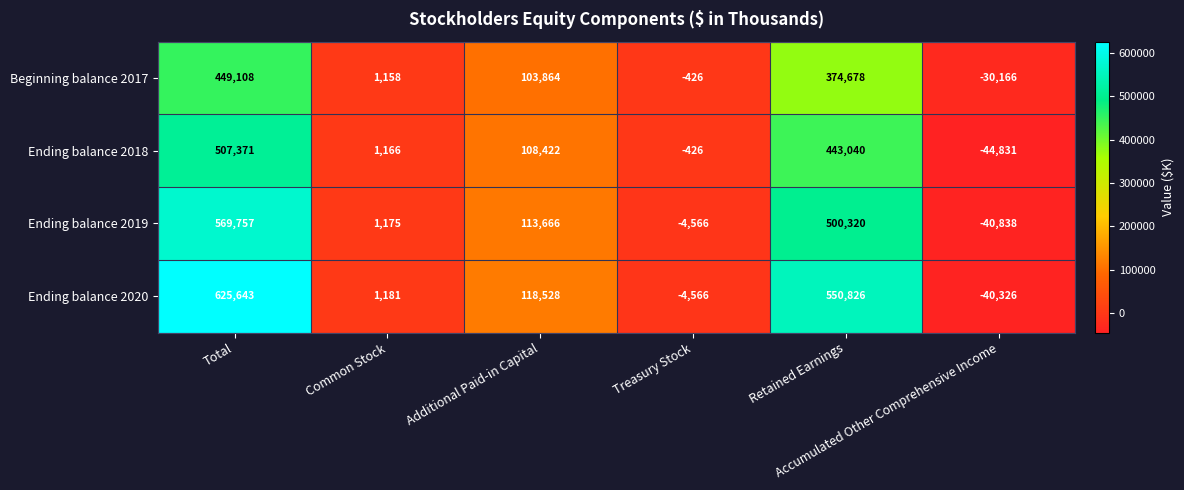

Rank the series at Additional Paid-in Capital from lowest to highest value.

Beginning balance 2017, Ending balance 2018, Ending balance 2019, Ending balance 2020